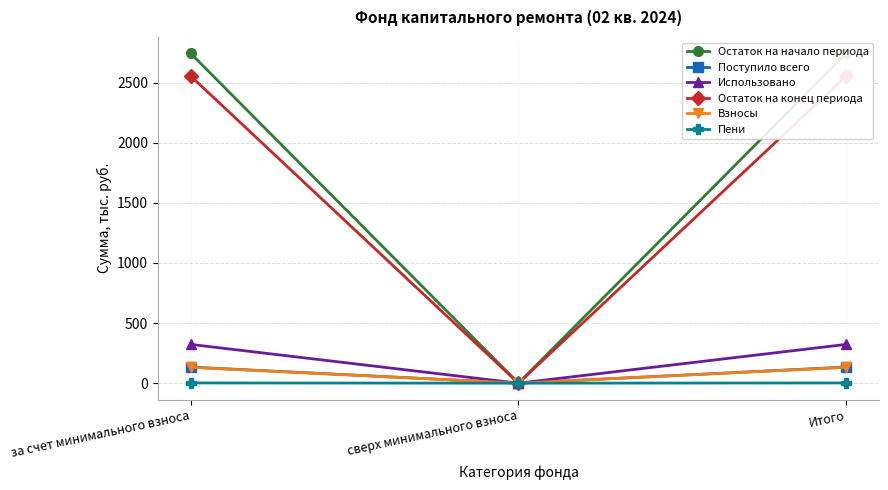

At how many categories does at least one series exceed 1879?

2